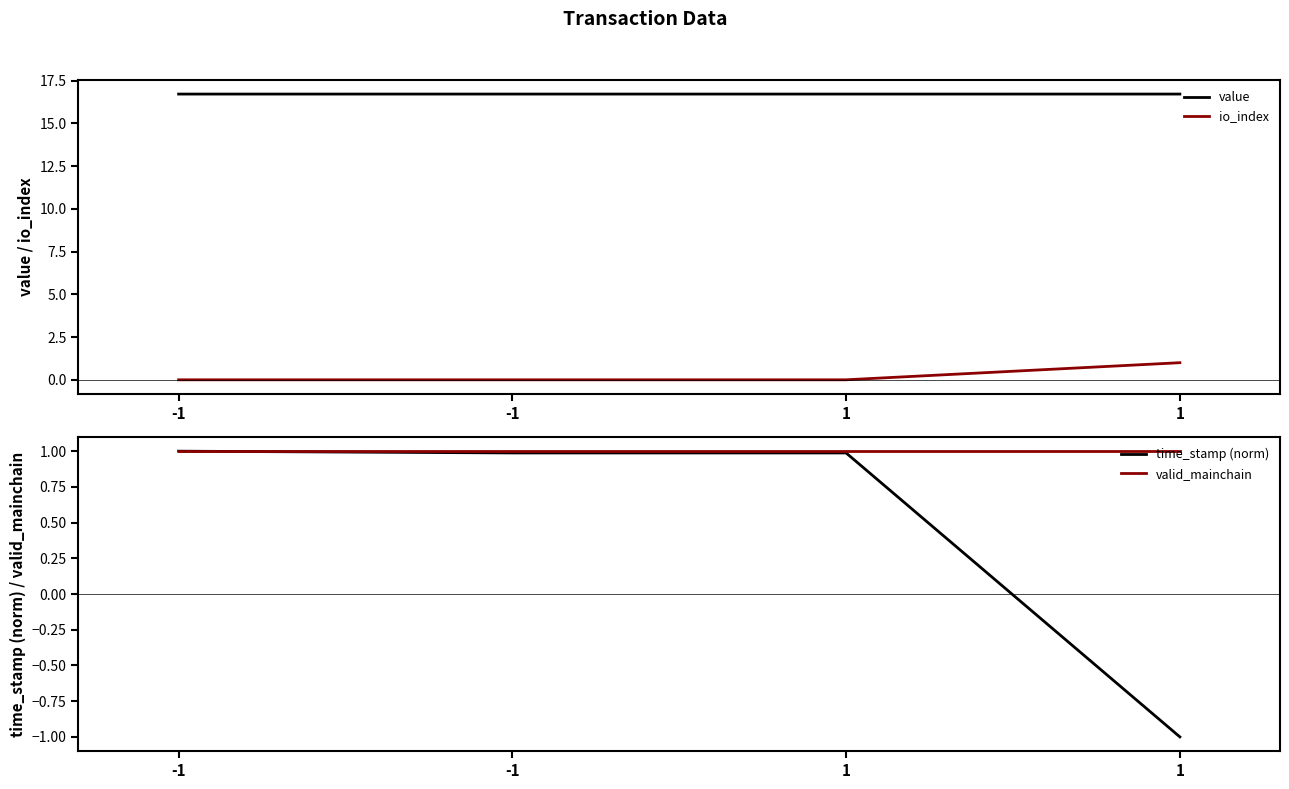

True or false: time_stamp (norm) has a value of 1.5 at -1.

False